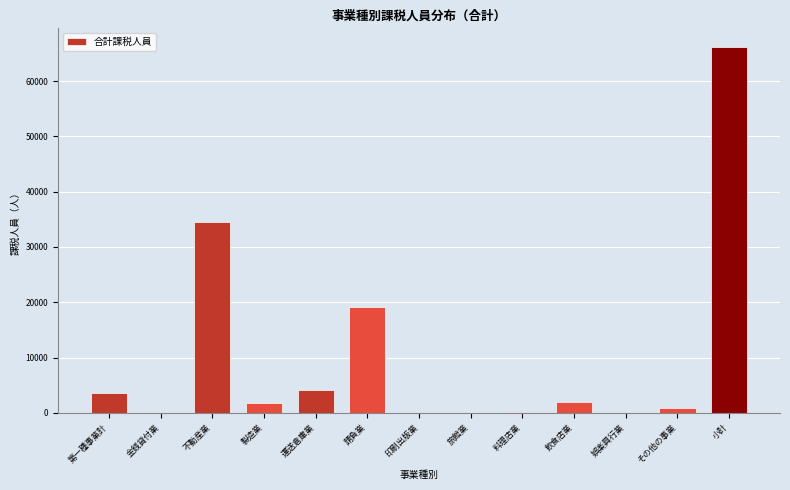

Approximately how many times larger is the value at 請負業 compared to 製造業?

10.9